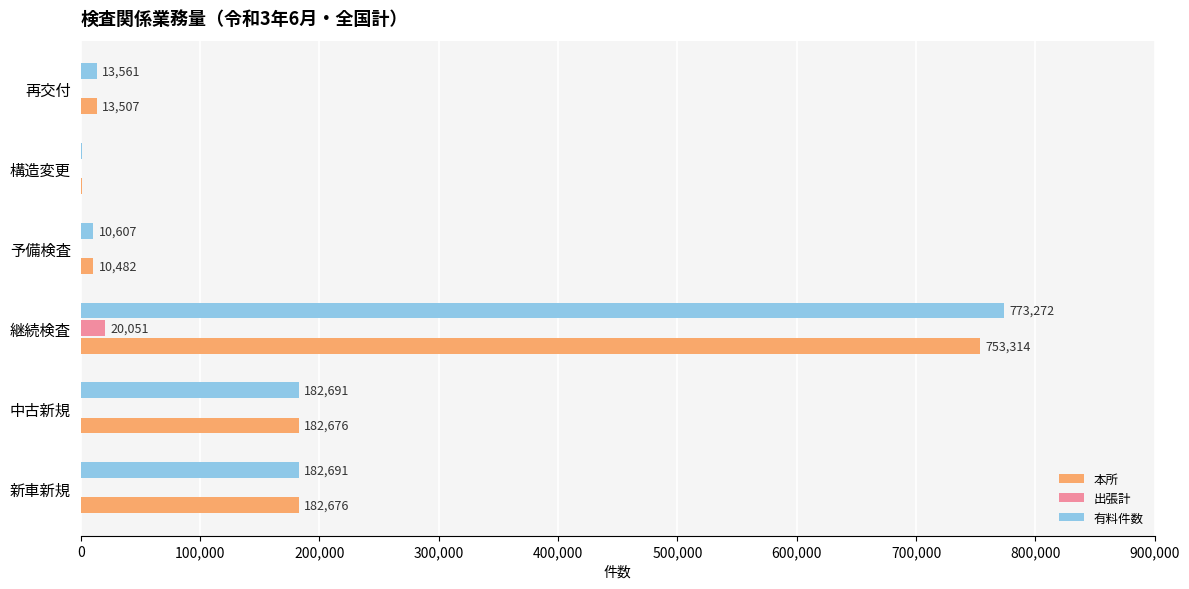

What is the highest value of the 出張計 series?

20051